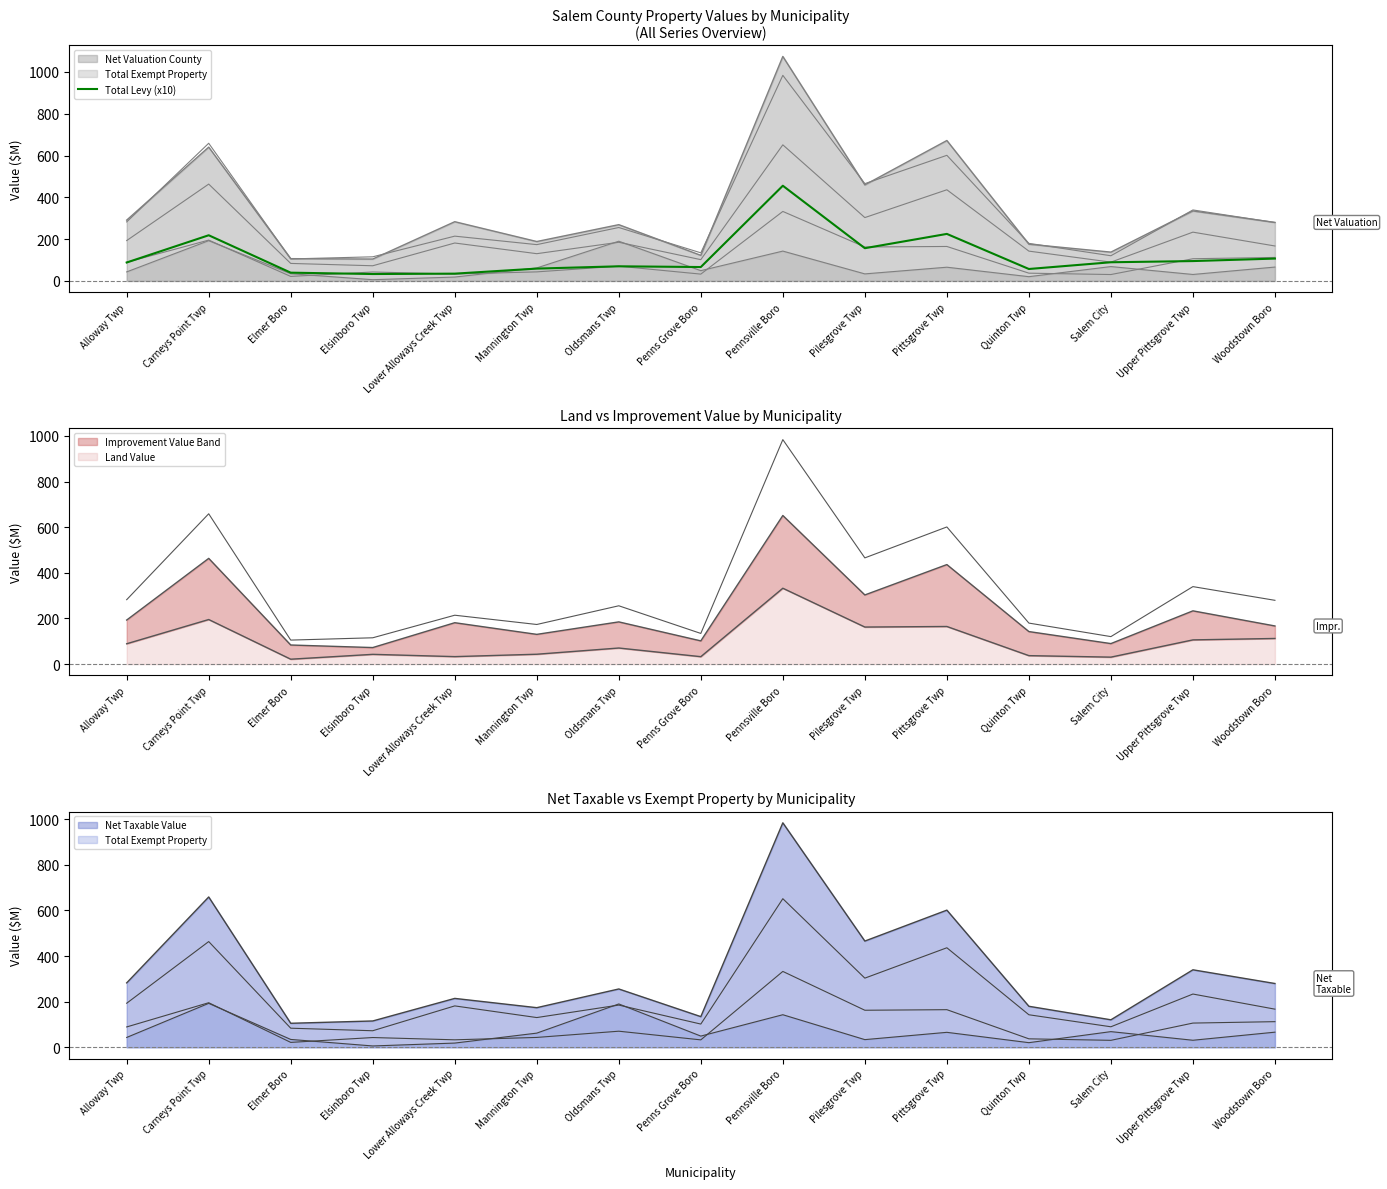

Between Oldsmans Twp and Upper Pittsgrove Twp, which is larger?

Upper Pittsgrove Twp